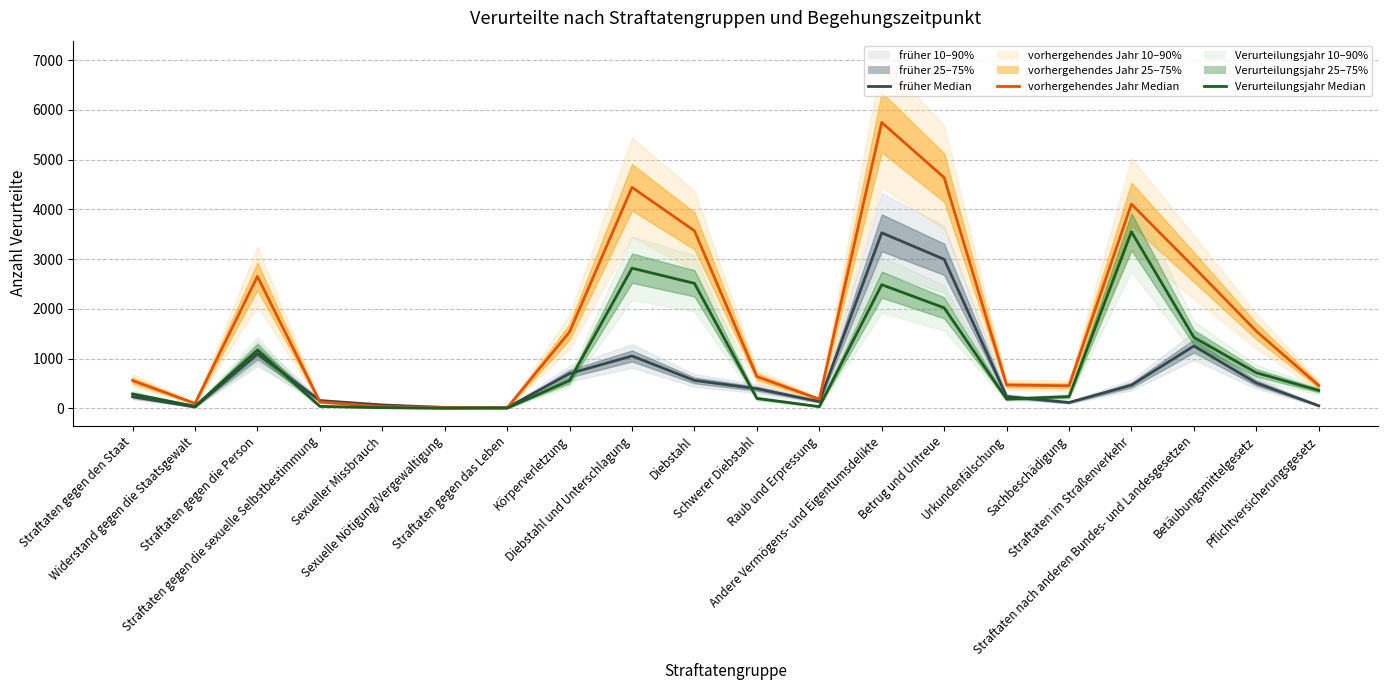

Where is früher nearest to the value 1770?

Straftaten nach anderen Bundes- und Landesgesetzen